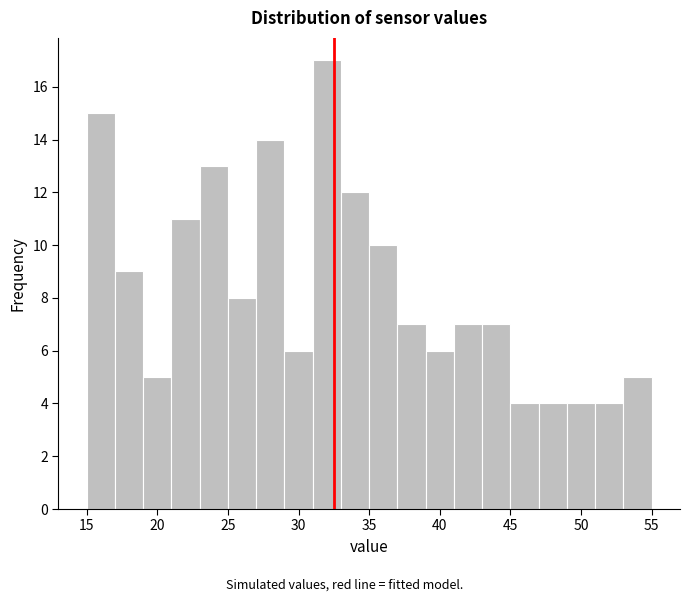

Reading left to right, list every bar in this chart as the range it spans on the x-axis followed by its height. The values are not printed on the chart, so give them approximately, as read against the axis.

15 to 17: 15
17 to 19: 9
19 to 21: 5
21 to 23: 11
23 to 25: 13
25 to 27: 8
27 to 29: 14
29 to 31: 6
31 to 33: 17
33 to 35: 12
35 to 37: 10
37 to 39: 7
39 to 41: 6
41 to 43: 7
43 to 45: 7
45 to 47: 4
47 to 49: 4
49 to 51: 4
51 to 53: 4
53 to 55: 5